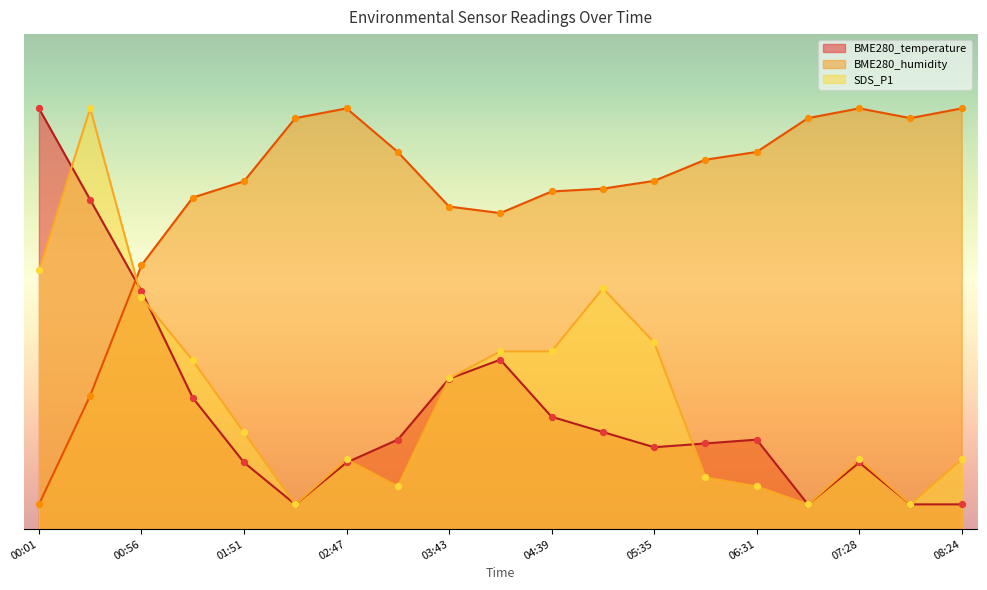

At how many categories does at least one series exceed 56?

18